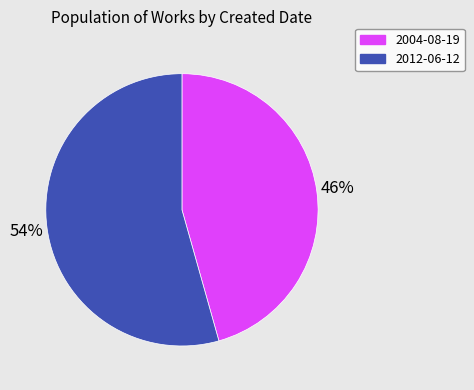

How many segments does this pie chart have?

2